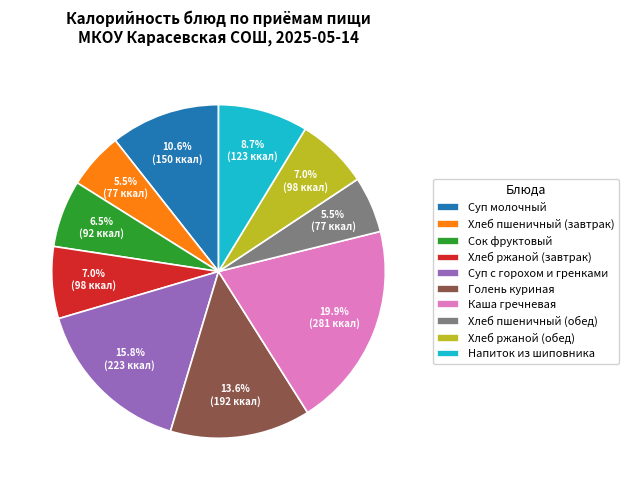

Which slice is the largest?

Каша гречневая